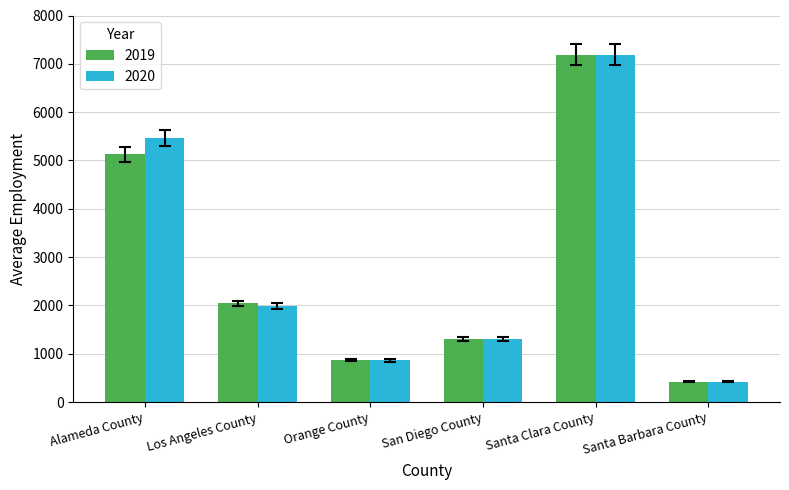

At how many categories does at least one series exceed 6881?

1